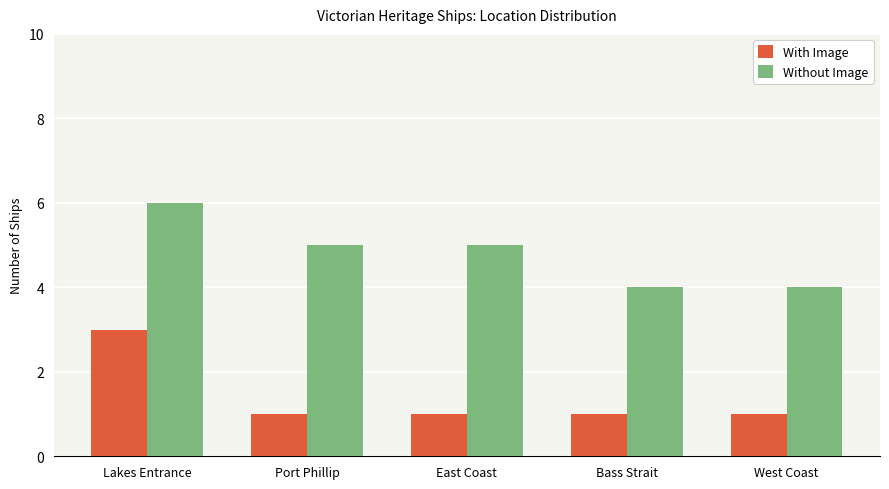

True or false: With Image has a value of 3 at Lakes Entrance.

True